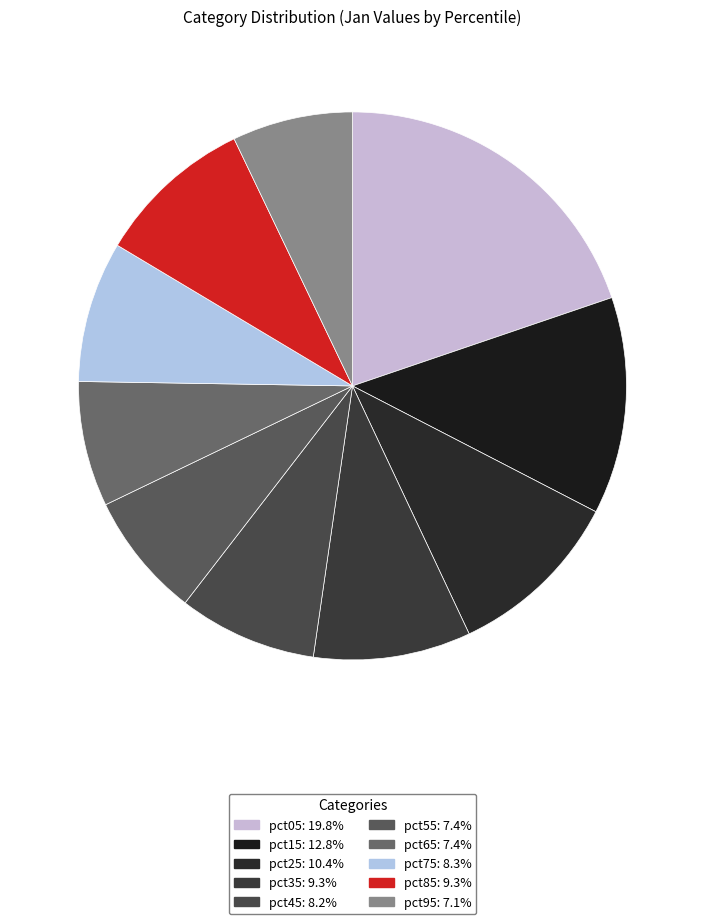

Is there a majority slice in this chart?

No